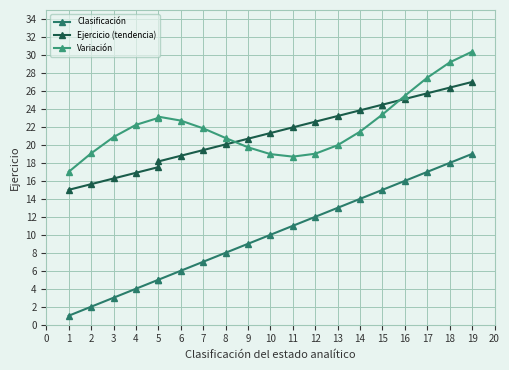

Reading right to left, extract all data points from this chart.

Clasificación: 19.0	18.0	17.0	16.0	15.0	14.0	13.0	12.0	11.0	10.0	9.0	8.0	7.0	6.0	5.0	5.0	4.0	3.0	2.0	1.0
Ejercicio (tendencia): 27.0	26.4	25.7	25.1	24.5	23.8	23.2	22.6	21.9	21.3	20.7	20.1	19.4	18.8	18.2	17.5	16.9	16.3	15.6	15.0
Variación: 30.4	29.2	27.5	25.5	23.4	21.5	20.0	19.0	18.7	19.0	19.7	20.8	21.8	22.7	23.1	23.0	22.2	20.9	19.1	17.0